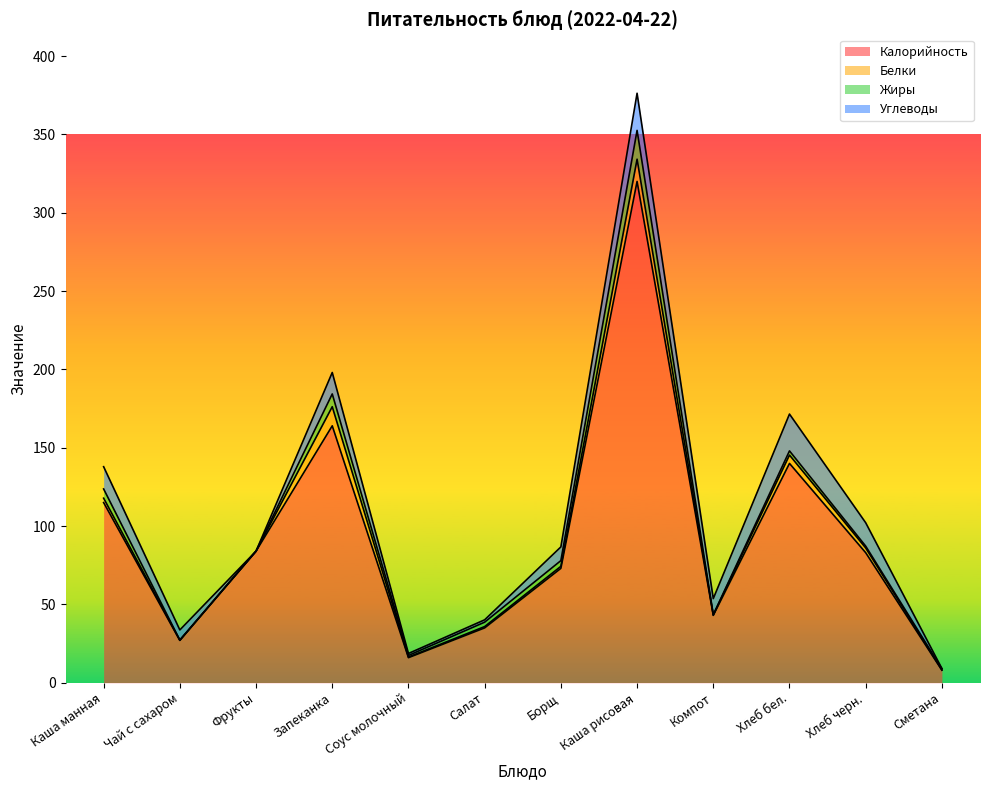

How many interior local peaks does the Жиры series have?

3